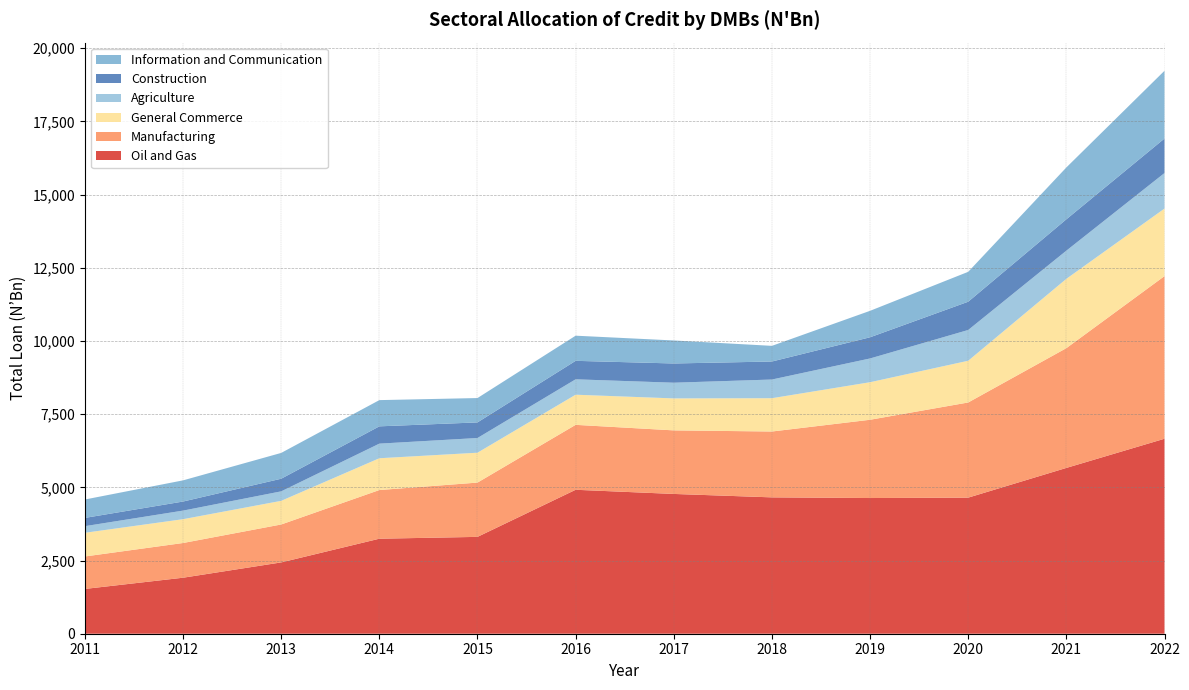

Reading left to right, what are all the values shown in this chart?

Oil and Gas: 2011=1529.8	2012=1912.9	2013=2435.8	2014=3245.3	2015=3307.9	2016=4916.6	2017=4774.5	2018=4657.3	2019=4634.8	2020=4648.5	2021=5663.3	2022=6659.7
Manufacturing: 2011=1108.6	2012=1185.6	2013=1295.4	2014=1662.4	2015=1854.0	2016=2217.7	2017=2171.0	2018=2249.4	2019=2673.2	2020=3249.8	2021=4090.6	2022=5555.1
General Commerce: 2011=809.2	2012=813.4	2013=807.5	2014=1086.0	2015=1020.7	2016=1029.5	2017=1091.9	2018=1137.6	2019=1282.3	2020=1425.3	2021=2367.6	2022=2306.7
Agriculture: 2011=226.1	2012=293.1	2013=324.2	2014=498.8	2015=502.2	2016=526.0	2017=536.1	2018=638.1	2019=811.6	2020=1051.1	2021=962.2	2022=1214.2
Construction: 2011=282.4	2012=310.1	2013=431.3	2014=590.9	2015=533.0	2016=631.1	2017=657.1	2018=615.4	2019=723.7	2020=965.2	2021=1071.4	2022=1178.3
Information and Communication: 2011=628.1	2012=722.9	2013=881.3	2014=895.7	2015=831.9	2016=858.8	2017=785.9	2018=534.9	2019=903.6	2020=1021.2	2021=1770.7	2022=2314.3